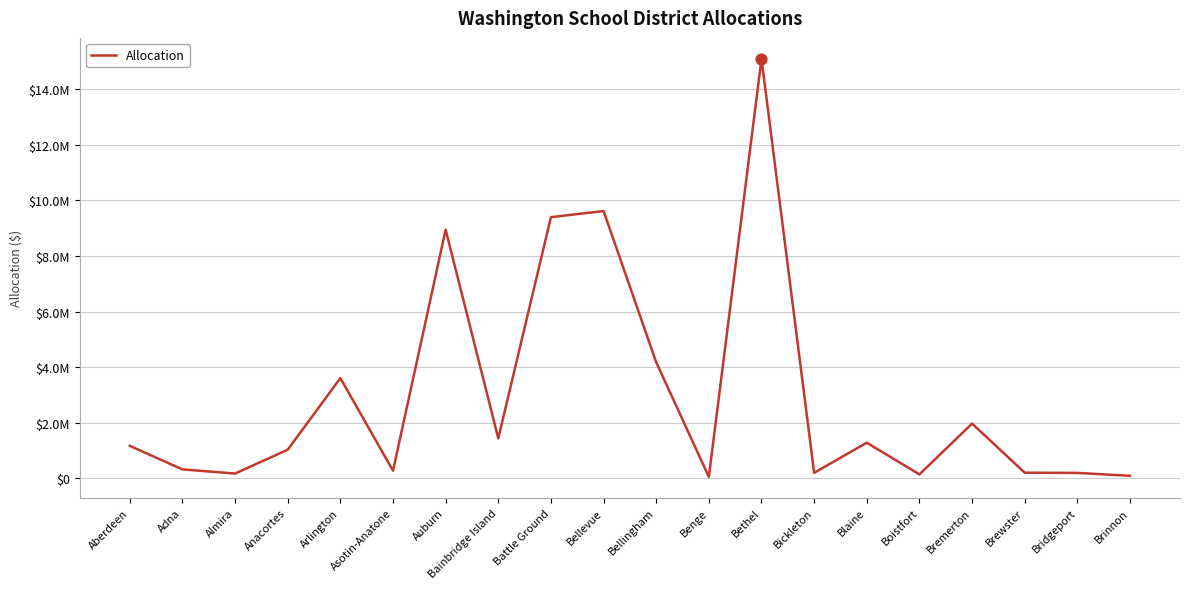

Between Blaine and Asotin-Anatone, which is larger?

Blaine